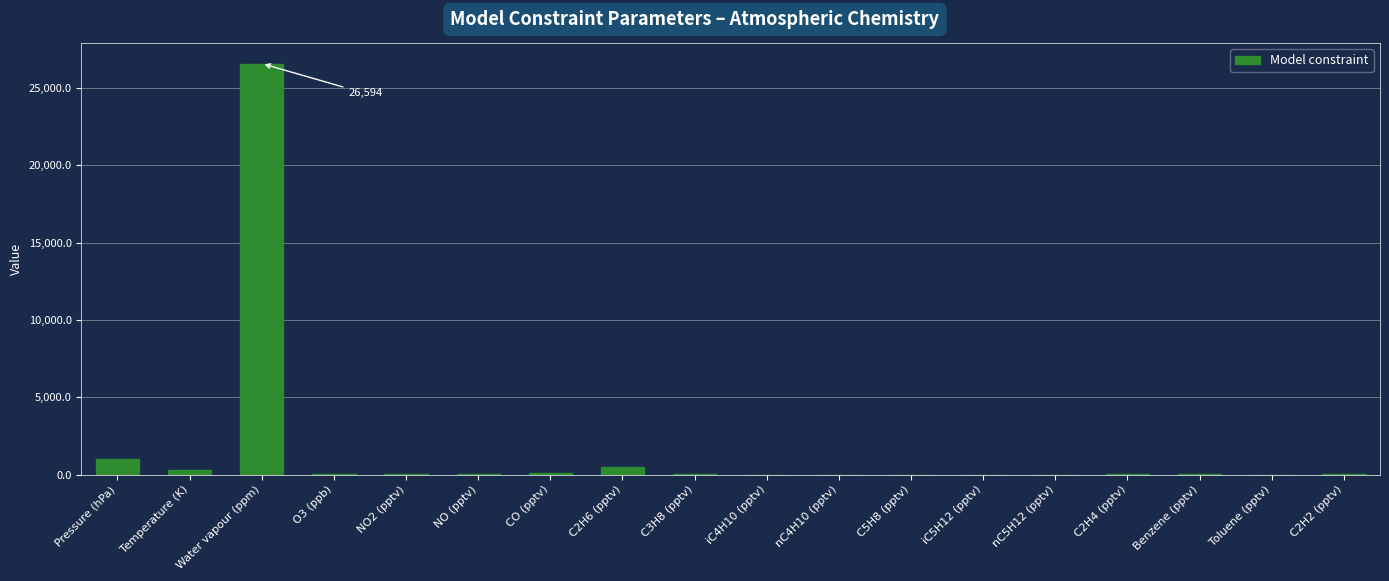

What is the change in value from CO (pptv) to C2H6 (pptv)?

+388.0